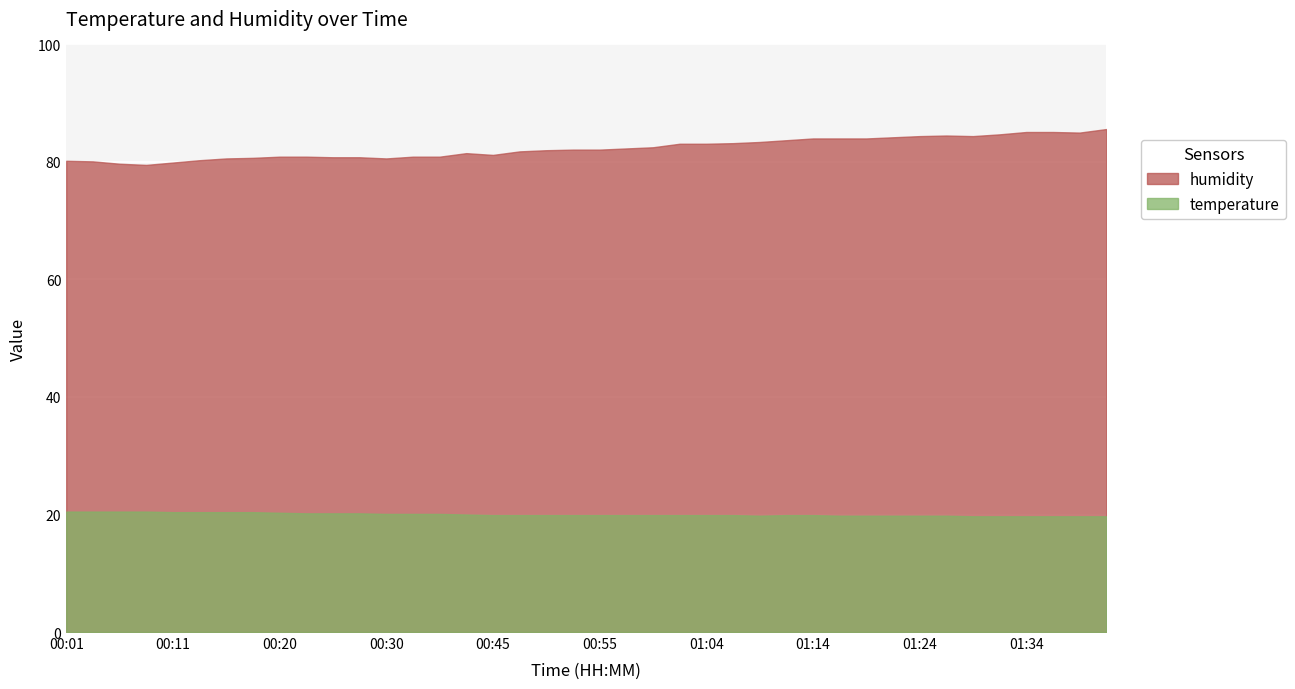

Rank the series by their maximum value, from highest to lowest.

humidity, temperature